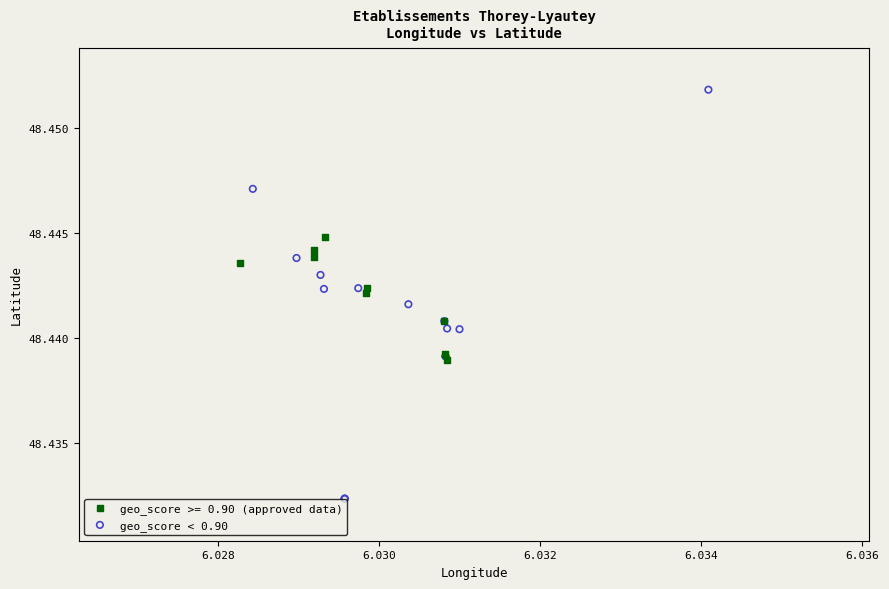

Which series reaches the maximum Y coordinate?

geo_score < 0.90